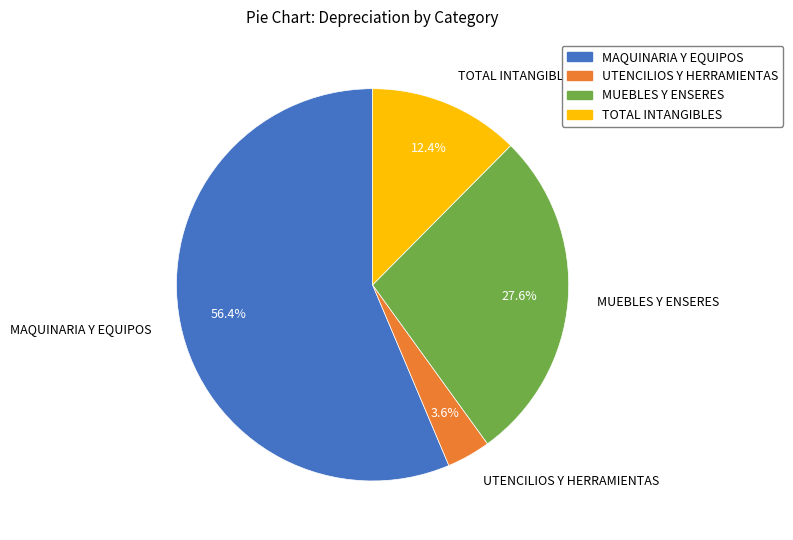

To the nearest percent, what percentage of the pie is MUEBLES Y ENSERES?

28%